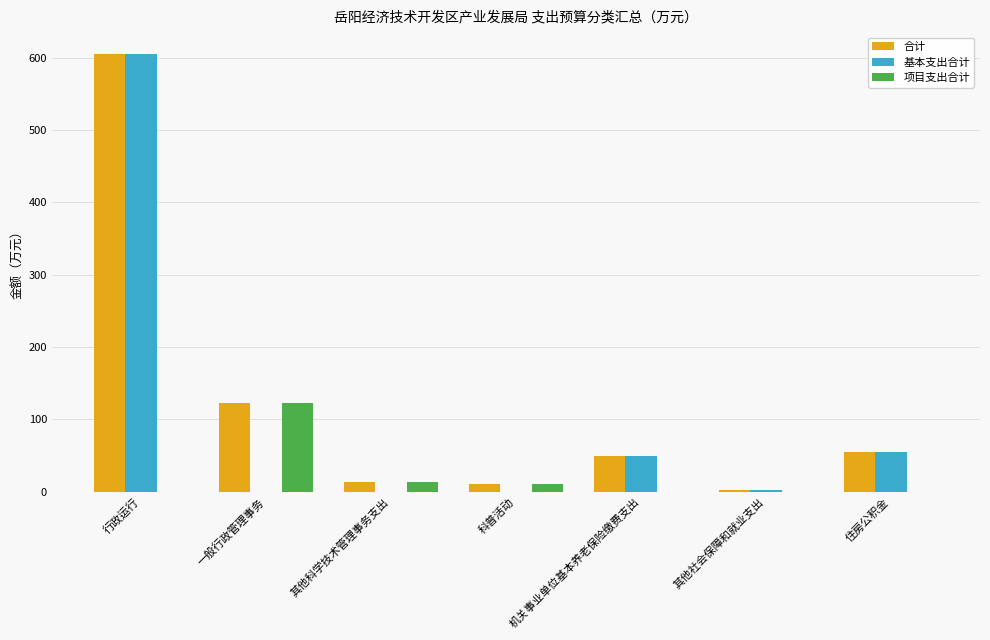

At which category is the sum across all series the highest?

行政运行